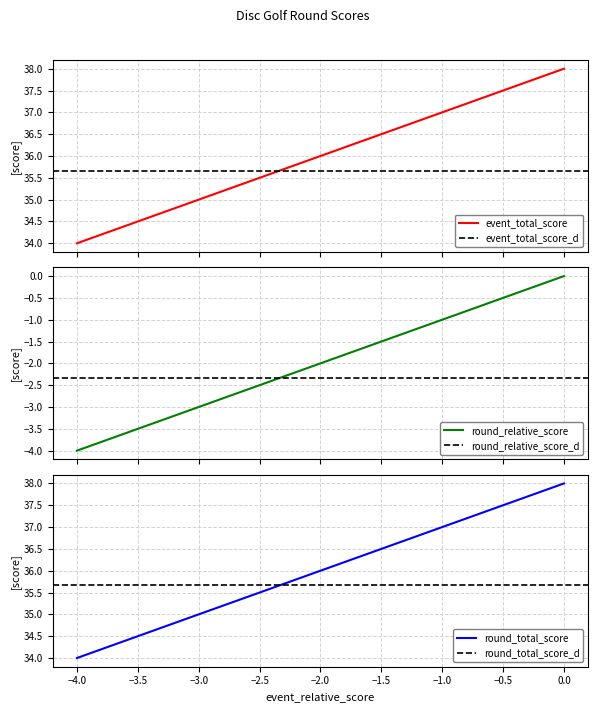

What is the highest value of the event_total_score series?

38